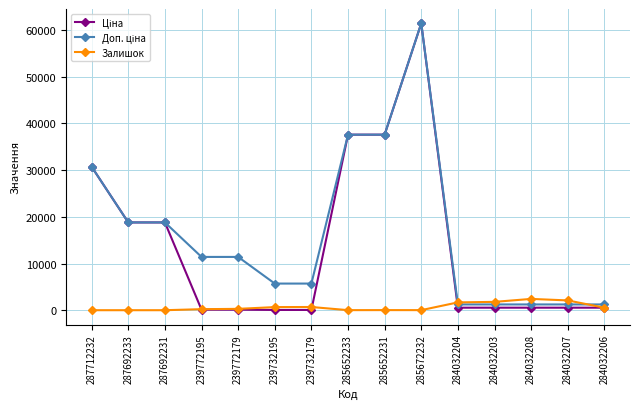

What position from the right is 285652233?

8